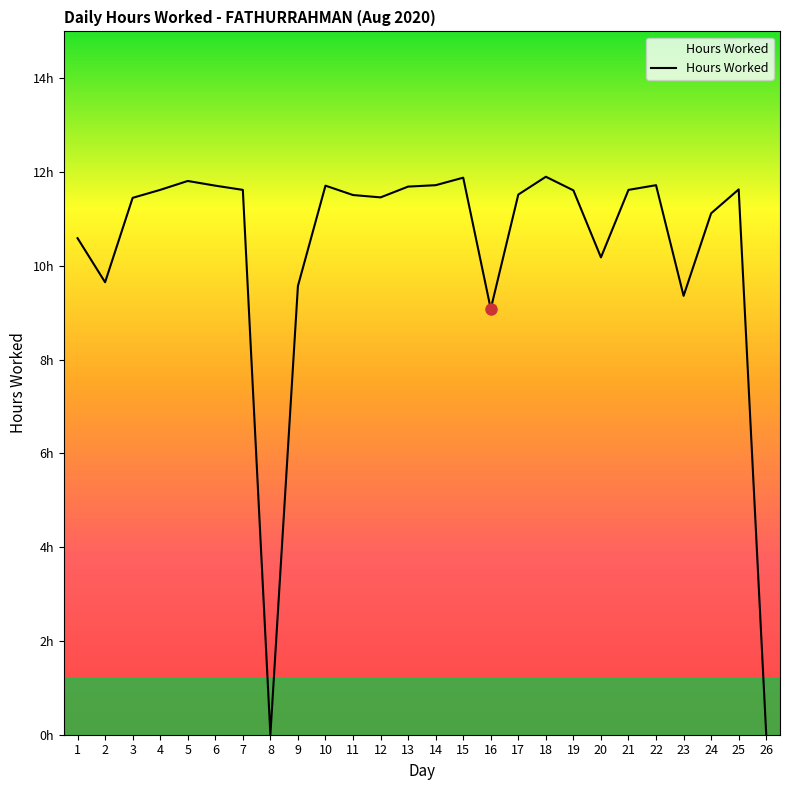

Does the chart have visible grid lines?

No